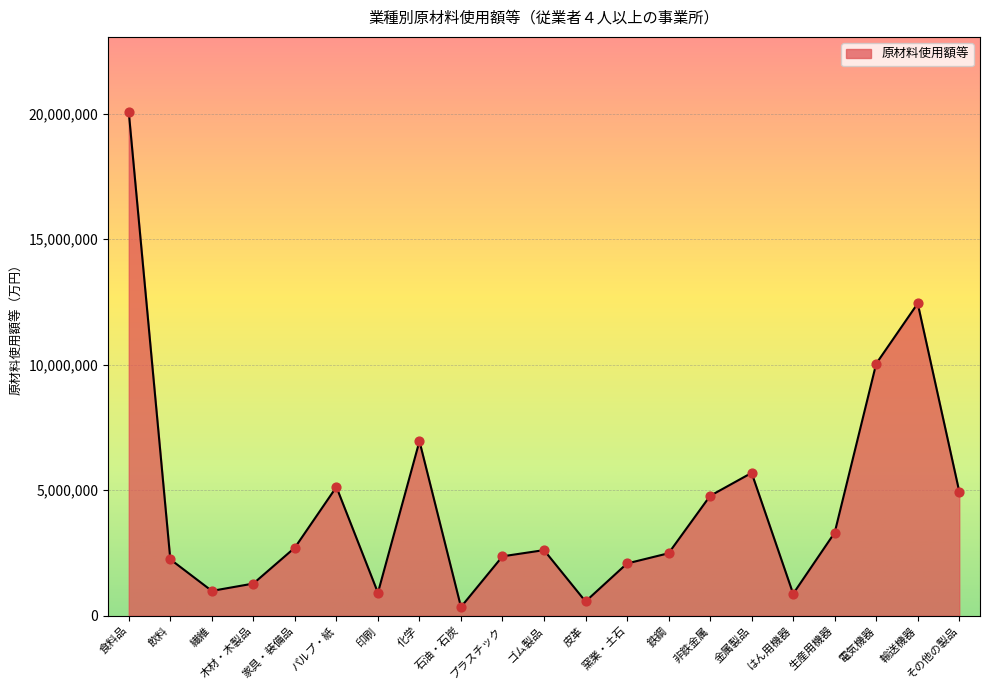

Between ゴム製品 and 金属製品, which is larger?

金属製品